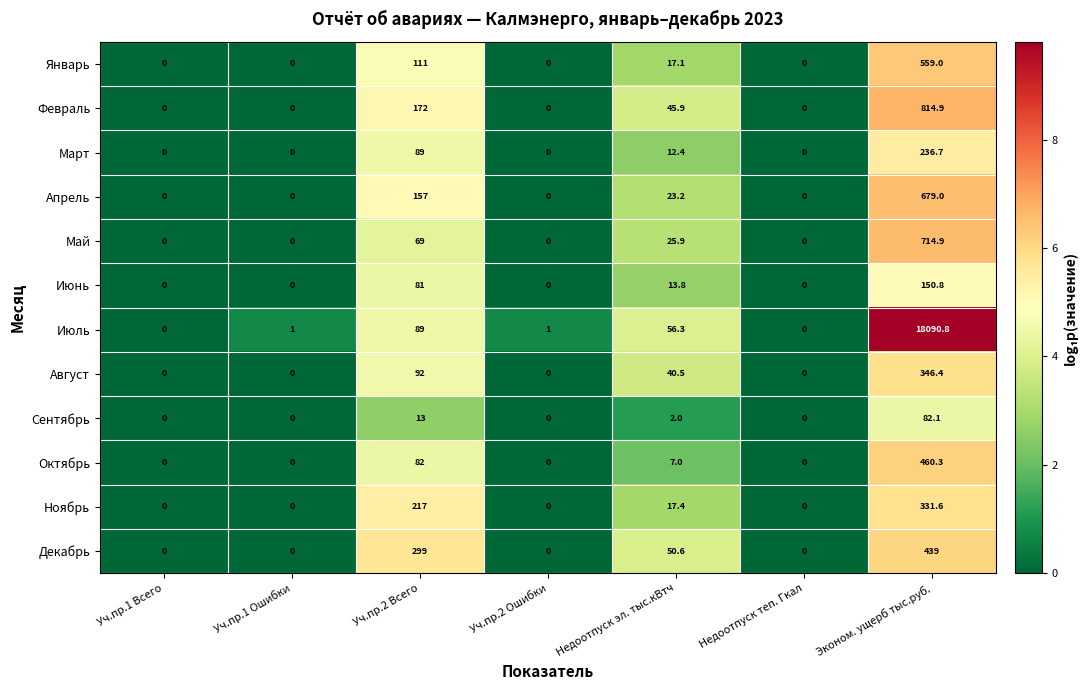

At which label is Октябрь closest to 230?

Уч.пр.2 Всего